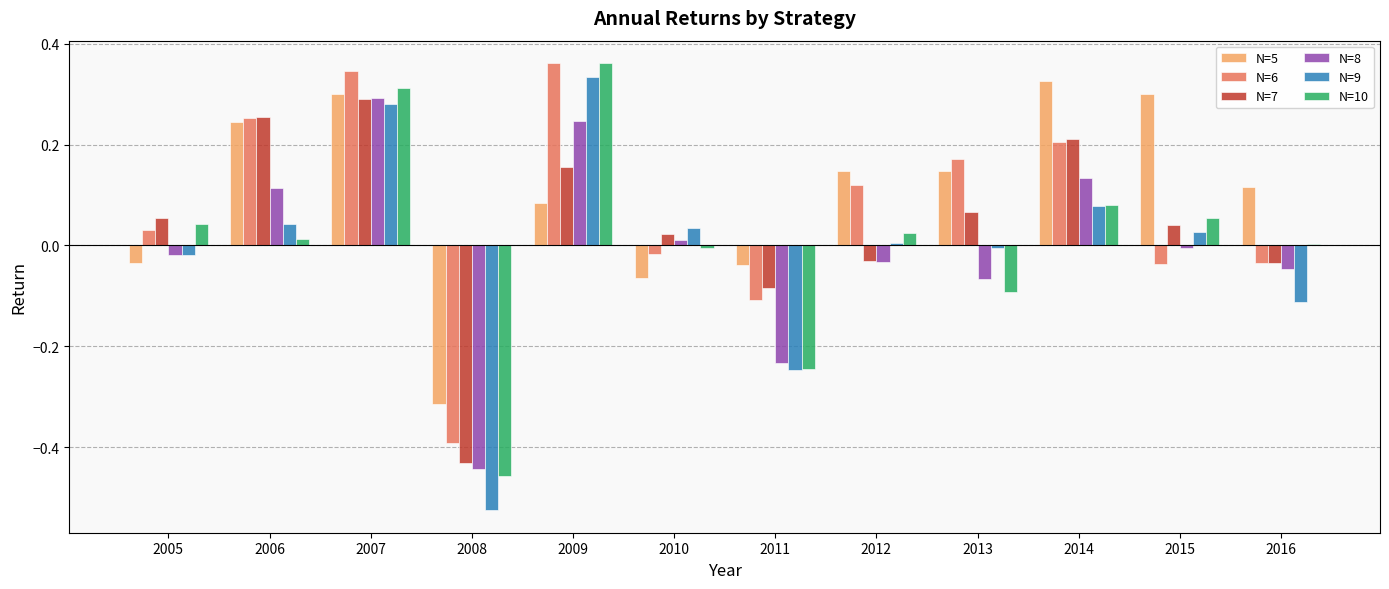

Is the value of N=6 at 2013 greater than the value of N=8 at 2006?

Yes